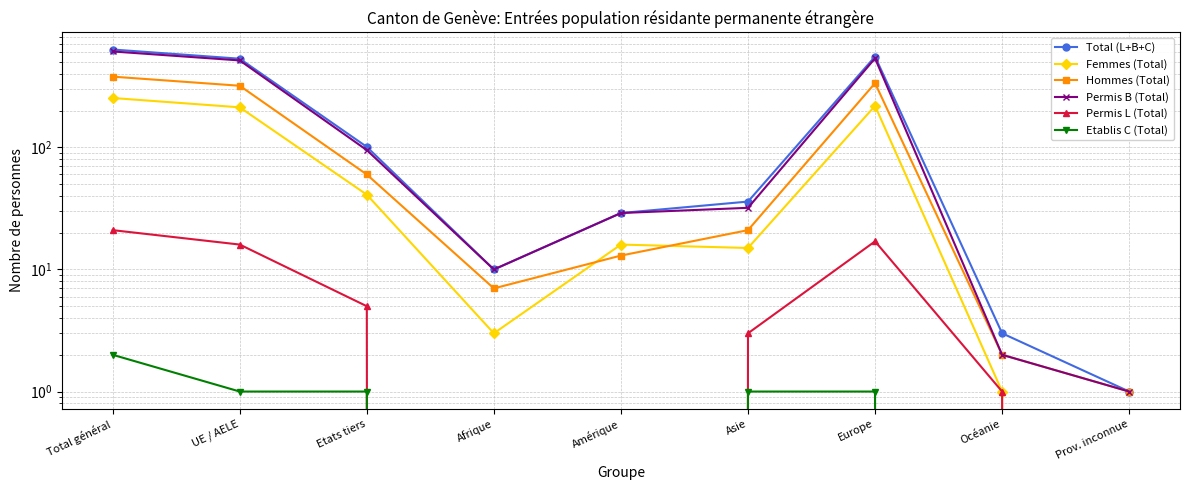

True or false: Permis B (Total) and Femmes (Total) intersect in this chart.

False